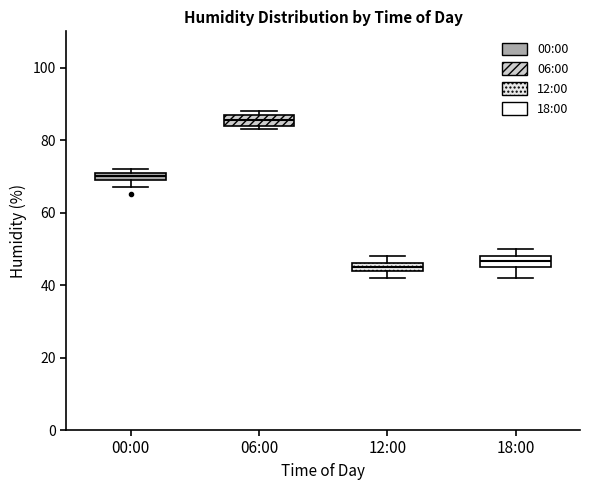

Where is the lower edge of the box for 18:00 on the y-axis? The values are not printed on the chart, so give them approximately, as read against the axis.

46